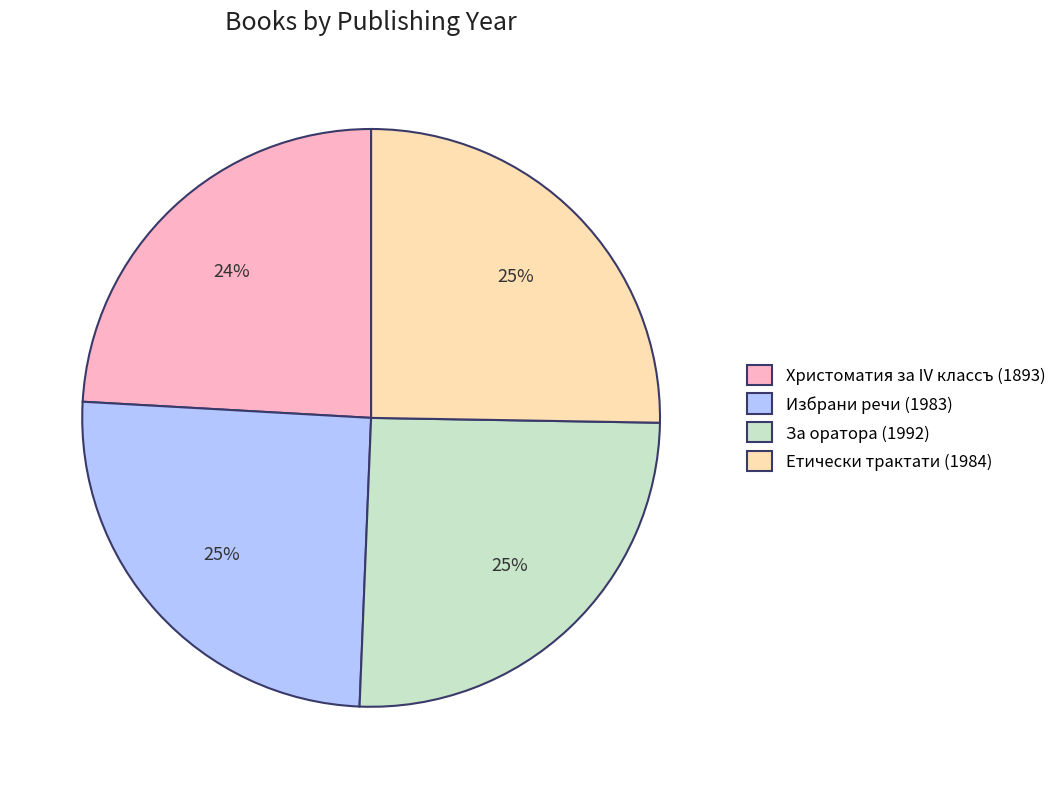

What is the ratio of the value at Избрани речи (1983) to the value at За оратора (1992)?

1.0